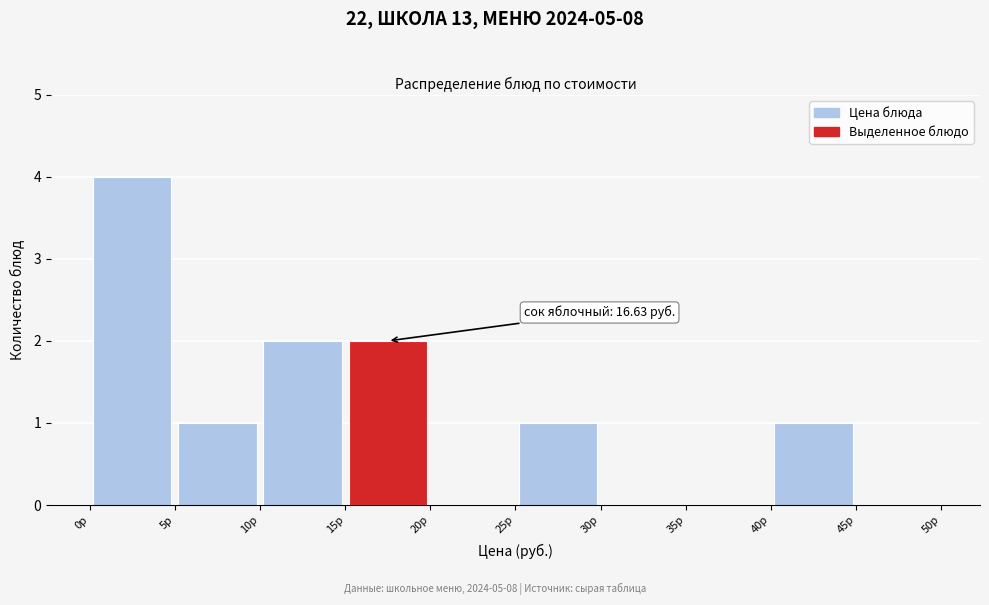

Over which range of the x-axis is the bar tallest?

0 to 5